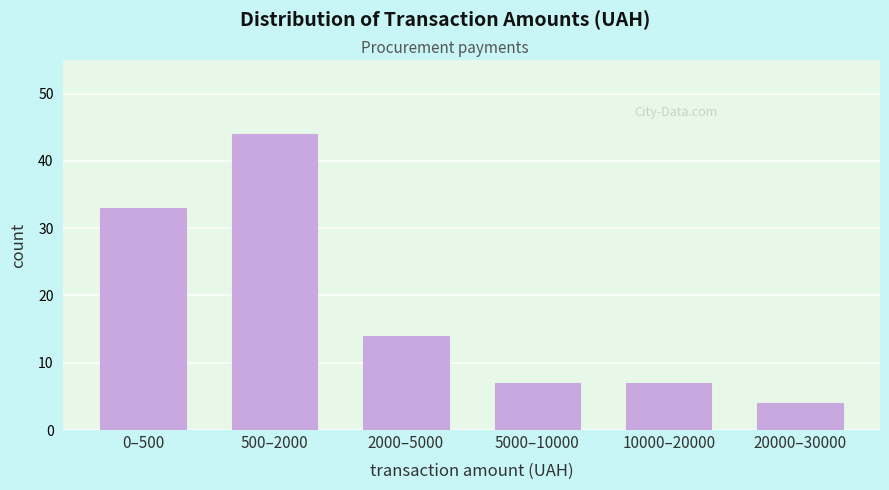

Reading left to right, extract all data points from this chart.

0–500=33	500–2000=44	2000–5000=14	5000–10000=7	10000–20000=7	20000–30000=4